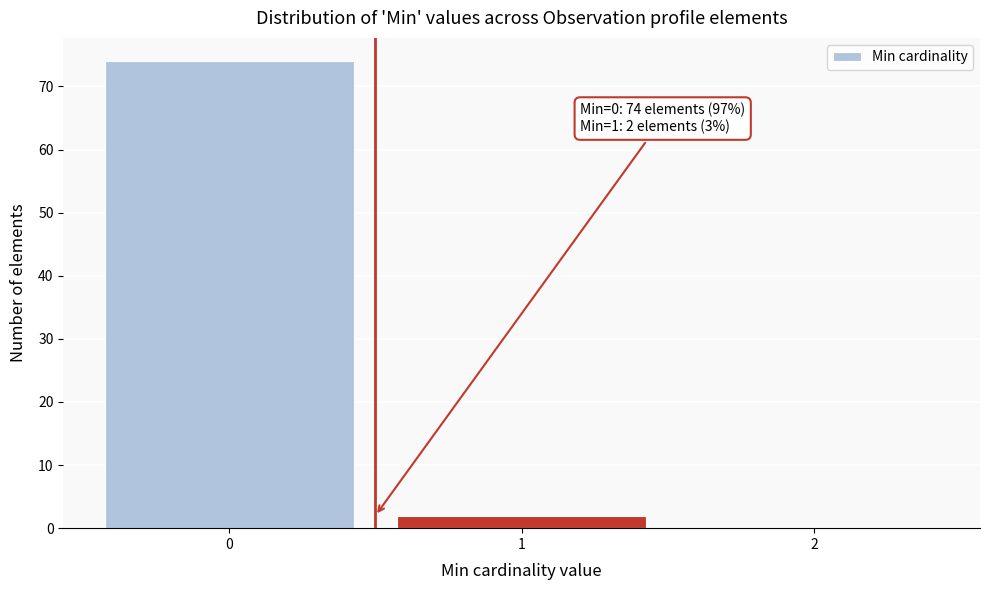

Over which range of the x-axis is the bar tallest?

-0.5 to 0.5